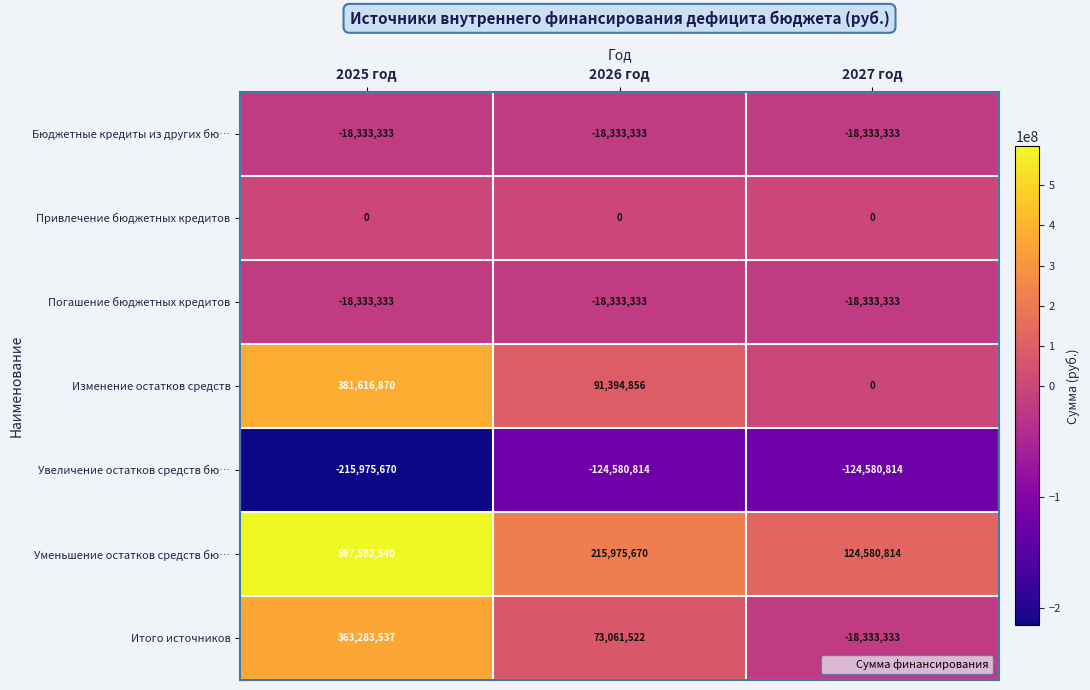

What is the average value of the Бюджетные кредиты из других бю… series?

-18333333